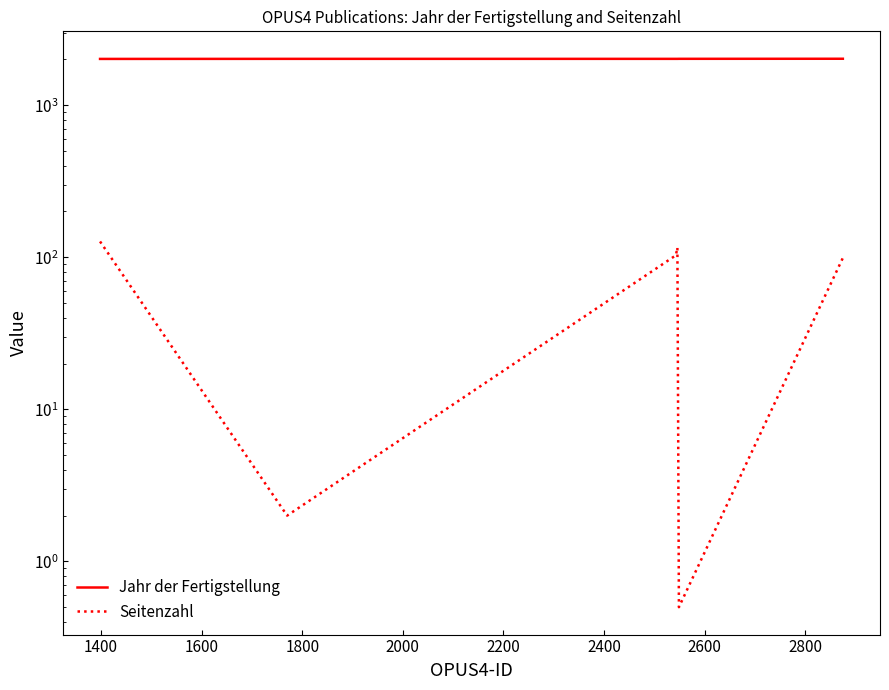

True or false: Jahr der Fertigstellung and Seitenzahl cross at least once.

False